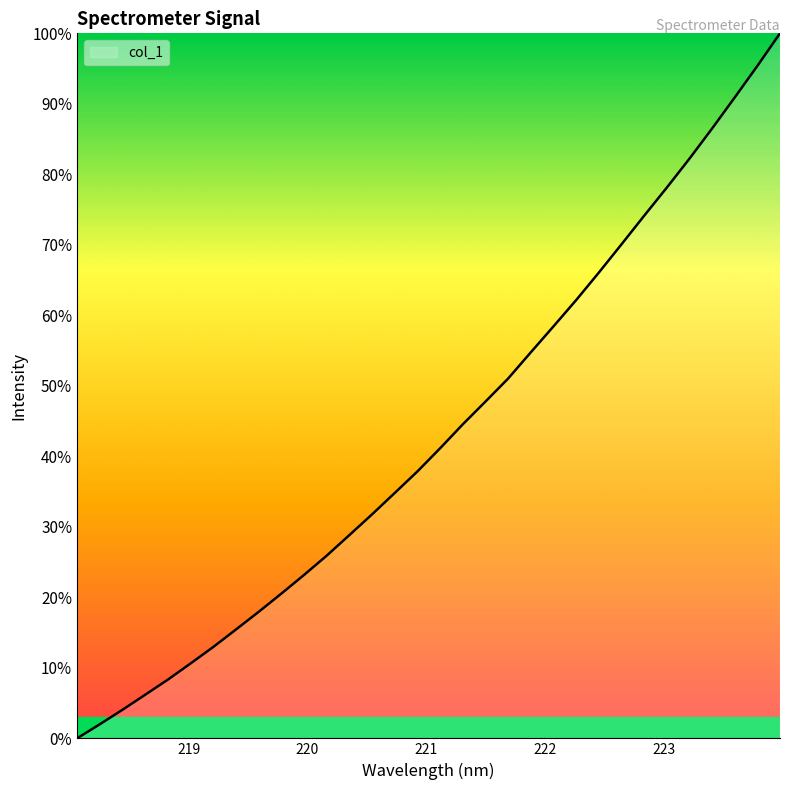

Reading right to left, extract all data points from this chart.

100.0	95.4	90.9	86.5	82.2	78.1	74.1	70.1	66.1	62.2	58.4	54.7	51.0	47.8	44.5	41.1	37.9	34.8	31.8	28.8	25.9	23.2	20.5	17.9	15.4	13.0	10.6	8.3	6.2	4.0	2.0	0.0